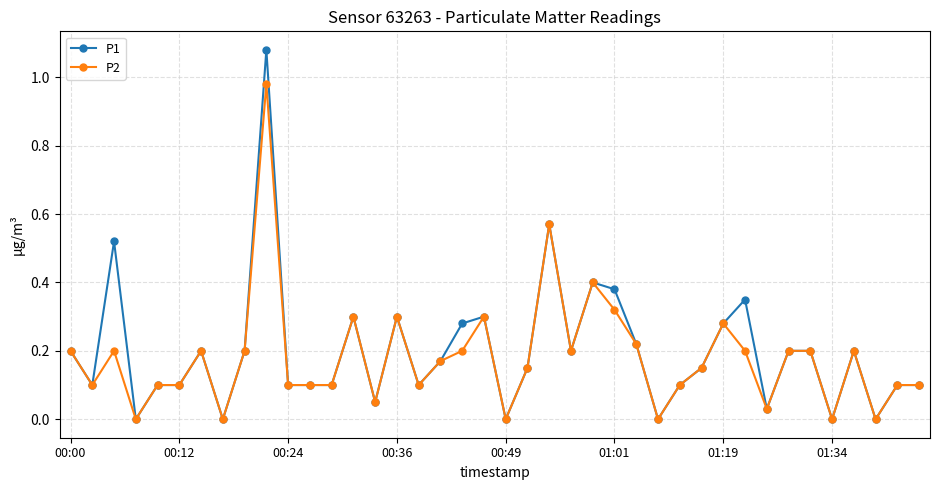

True or false: P1 has more than 0 points higher than both neighbors.

True